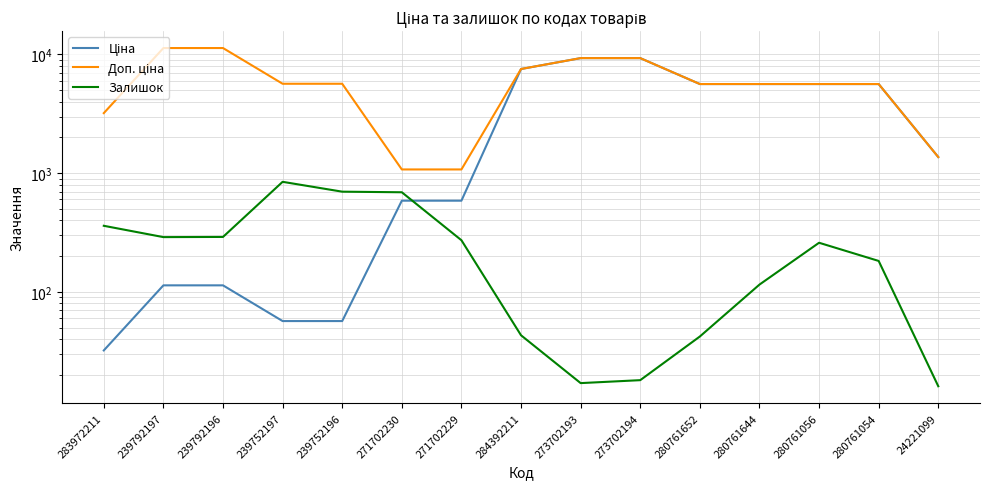

Reading left to right, what are all the values shown in this chart?

Ціна: 32.0	113.3	113.3	56.7	56.7	586.0	586.0	7545.9	9321.4	9321.4	5636.0	5636.0	5636.0	5636.0	1366.3
Доп. ціна: 3205.0	11334.0	11334.0	5667.0	5667.0	1074.5	1074.5	7545.9	9321.4	9321.4	5636.0	5636.0	5636.0	5636.0	1366.0
Залишок: 360.0	289.0	290.0	845.0	698.0	690.0	272.0	43.0	17.0	18.0	42.0	115.0	259.0	182.0	16.0